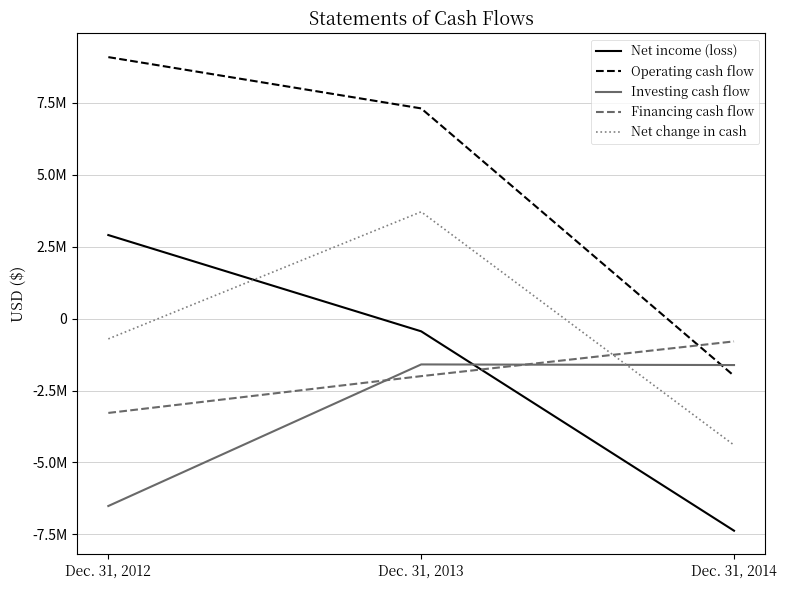

At which label does Net change in cash first exceed -705359?

Dec. 31, 2013